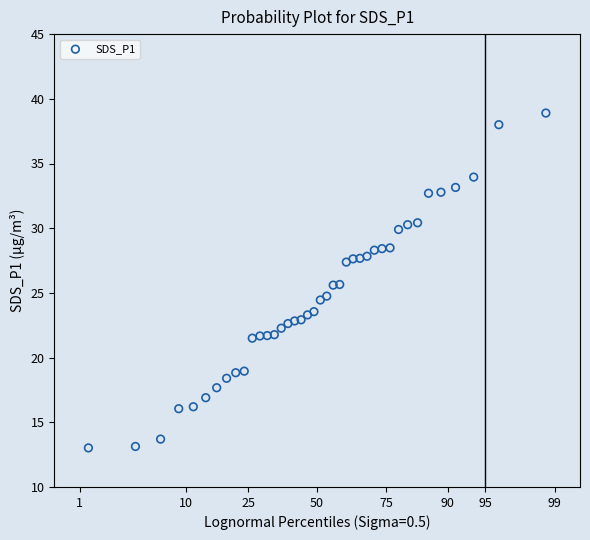

What is the range of Y values (max minus min)?

25.9